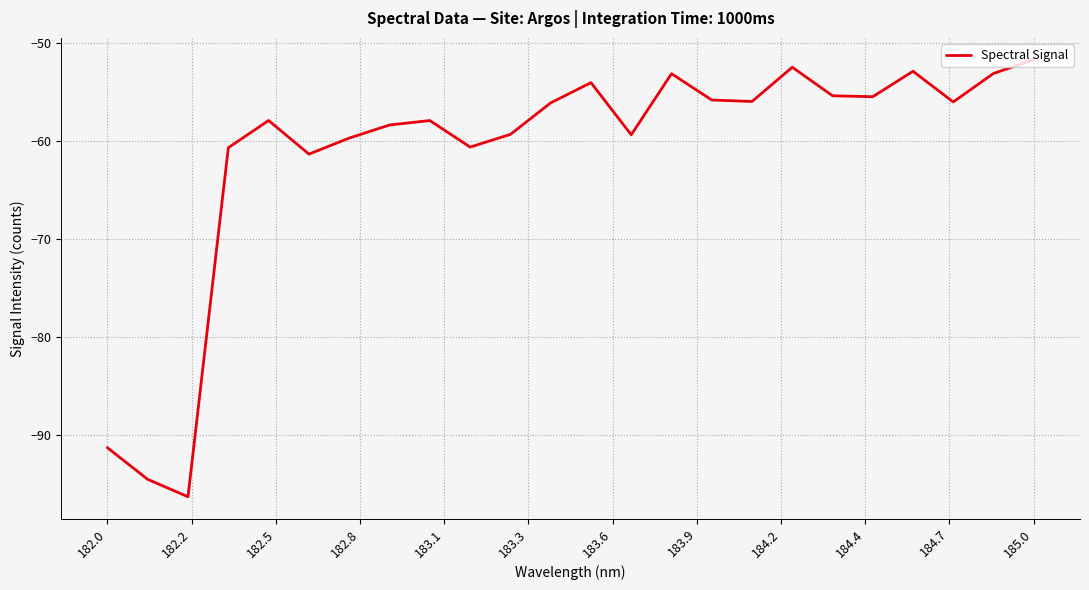

What is the maximum value shown in the chart?

-51.7